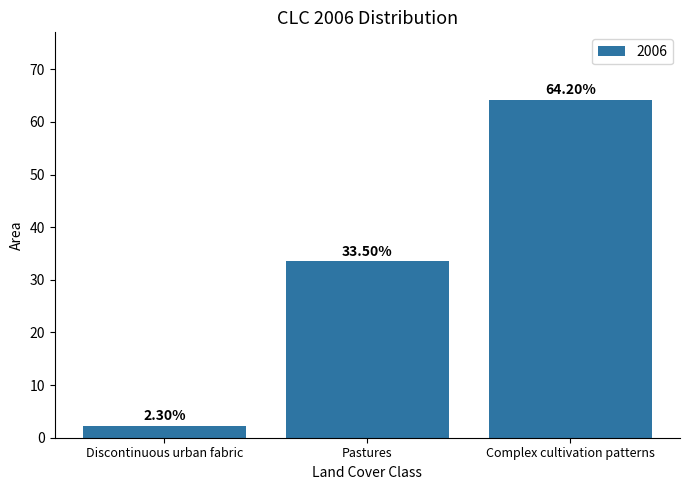

How many bars are there in total?

3